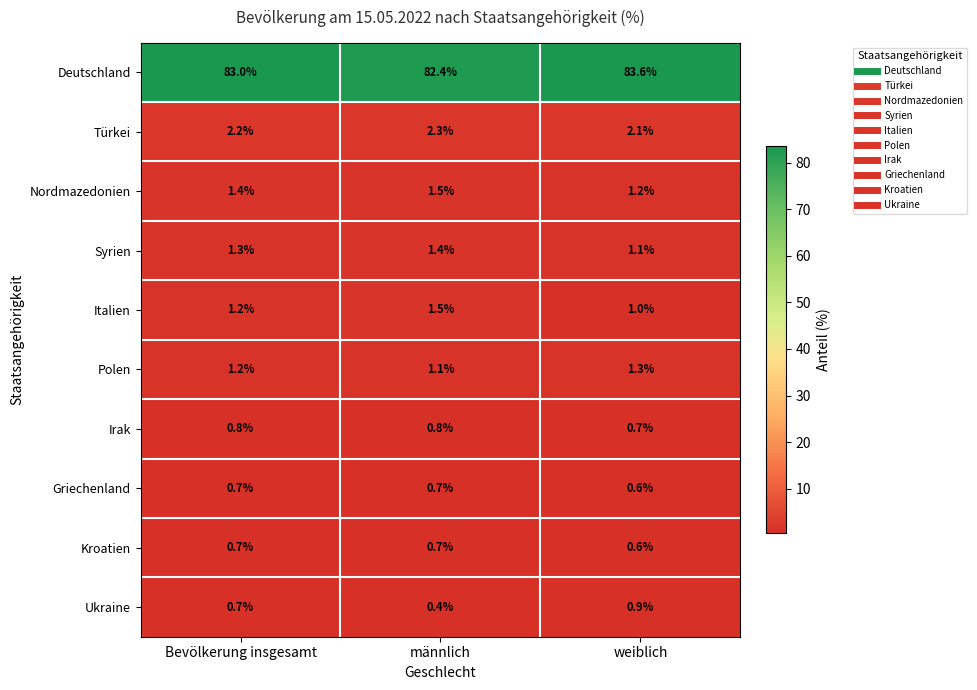

True or false: Ukraine has a value of 0.3 at Bevölkerung insgesamt.

False